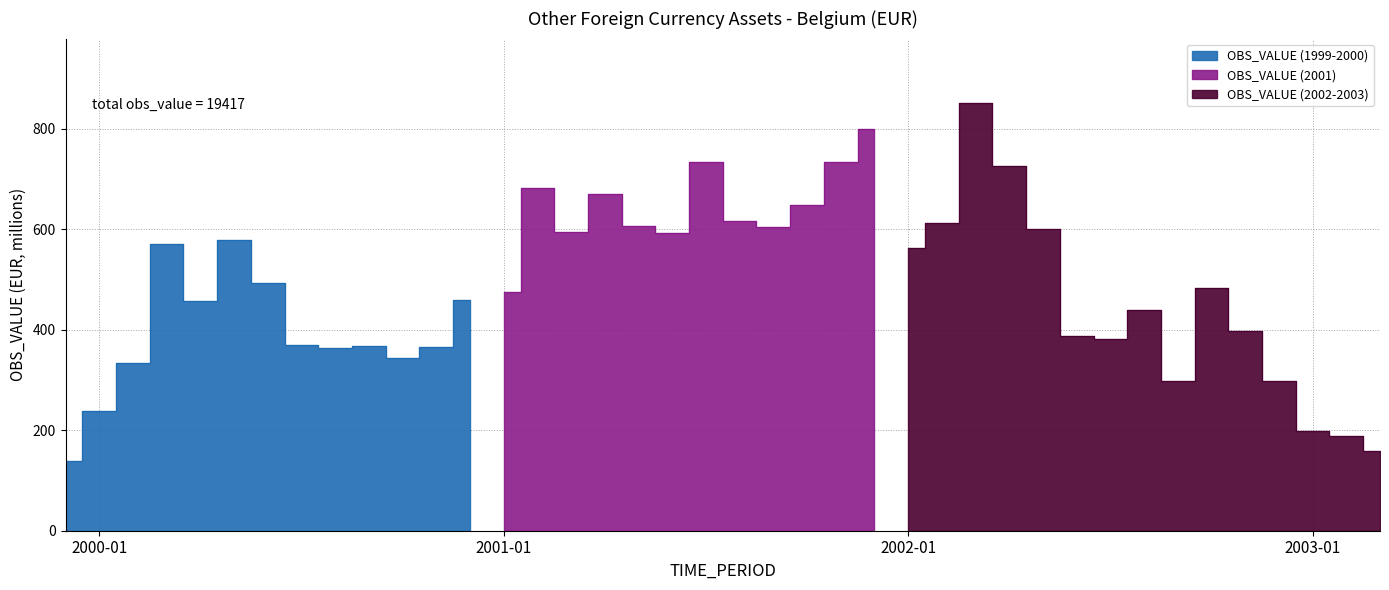

How many points are lower than both their immediate neighbors (excluding endpoints)?

9